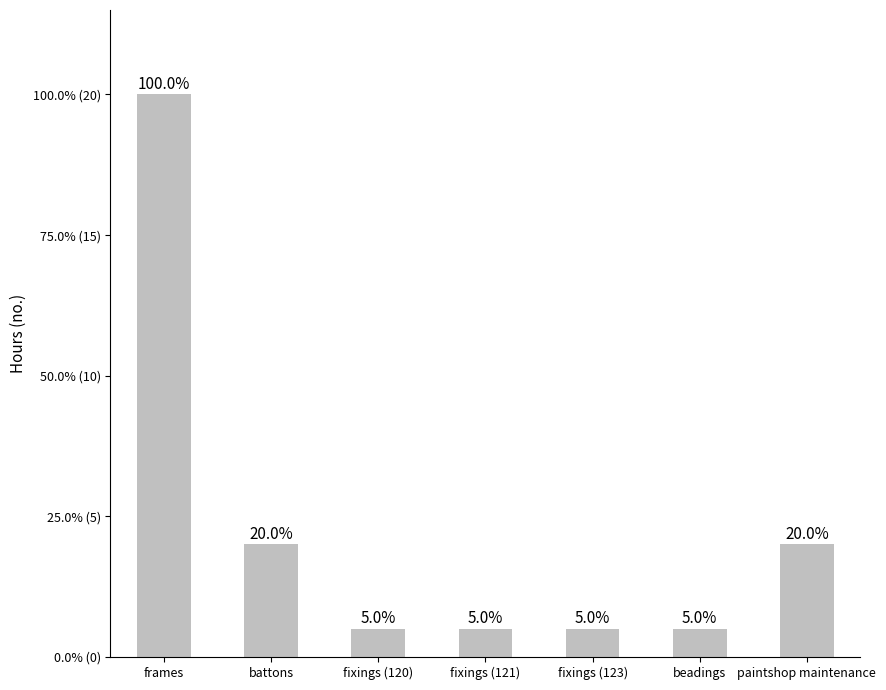

Are the bars horizontal?

No